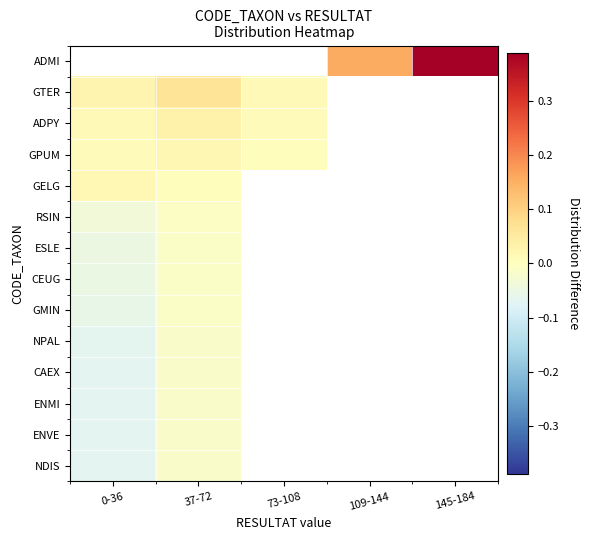

Rank the series at 109-144 from lowest to highest value.

ADMI, GTER, ADPY, GPUM, GELG, RSIN, ESLE, CEUG, GMIN, NPAL, CAEX, ENMI, ENVE, NDIS